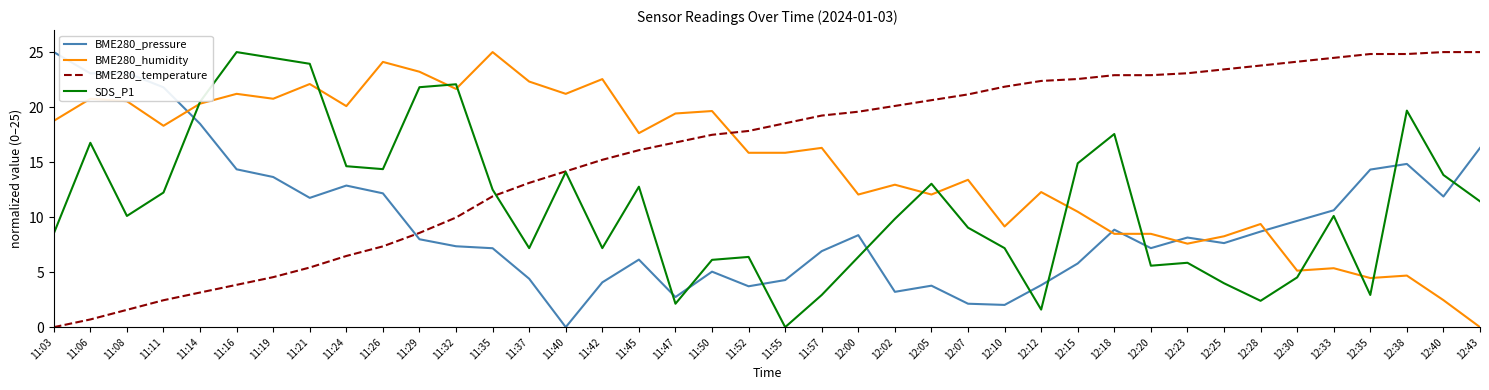

What is the difference between the second highest and second lowest values in the SDS_P1 series?

22.9